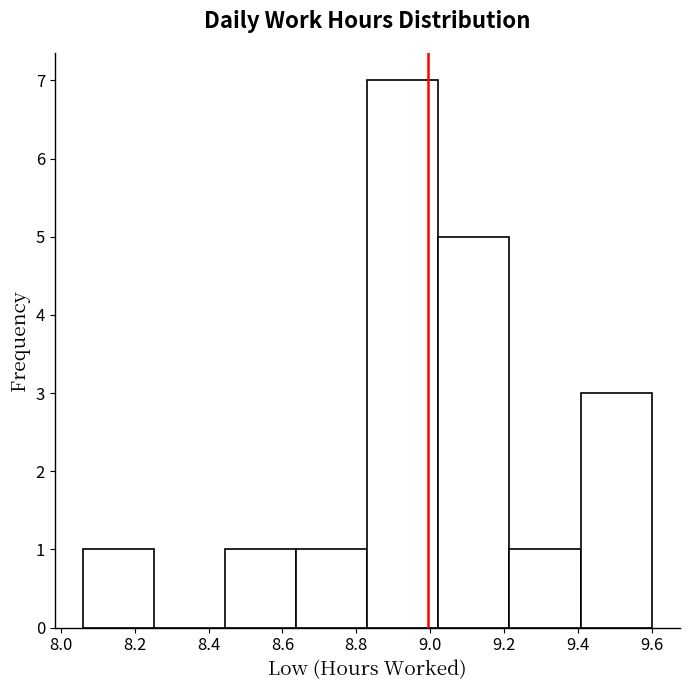

Reading left to right, list every bar in this chart as the range it spans on the x-axis followed by its height. Neither the bar edges nor the heights are printed on the chart, so give them approximately, as read against the axes.

8.06 to 8.26: 1
8.26 to 8.44: 0
8.44 to 8.64: 1
8.64 to 8.84: 1
8.84 to 9.02: 7
9.02 to 9.22: 5
9.22 to 9.40: 1
9.40 to 9.60: 3